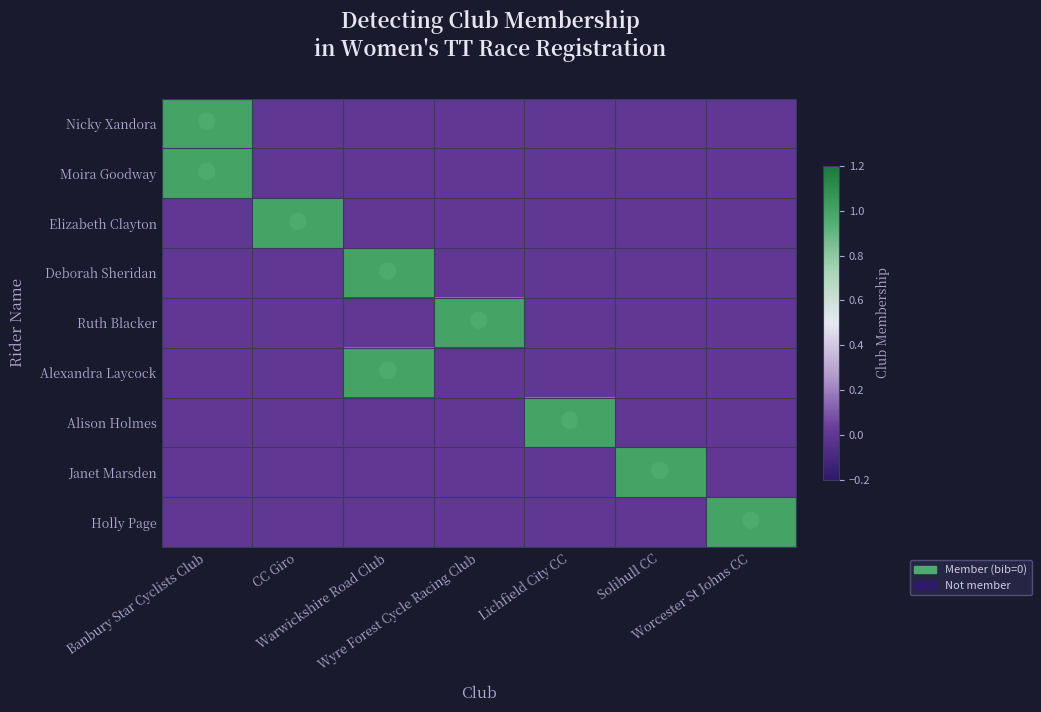

At which category is the sum across all series the highest?

Banbury Star Cyclists Club